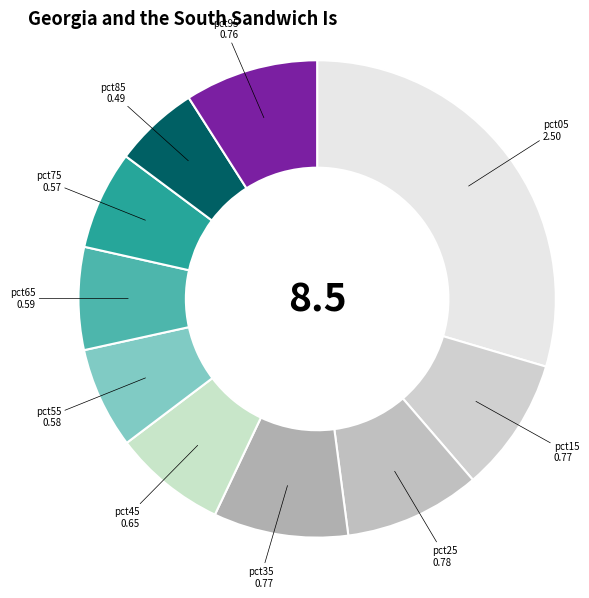

Combined, do pct45 and pct25 account for over 50%?

No